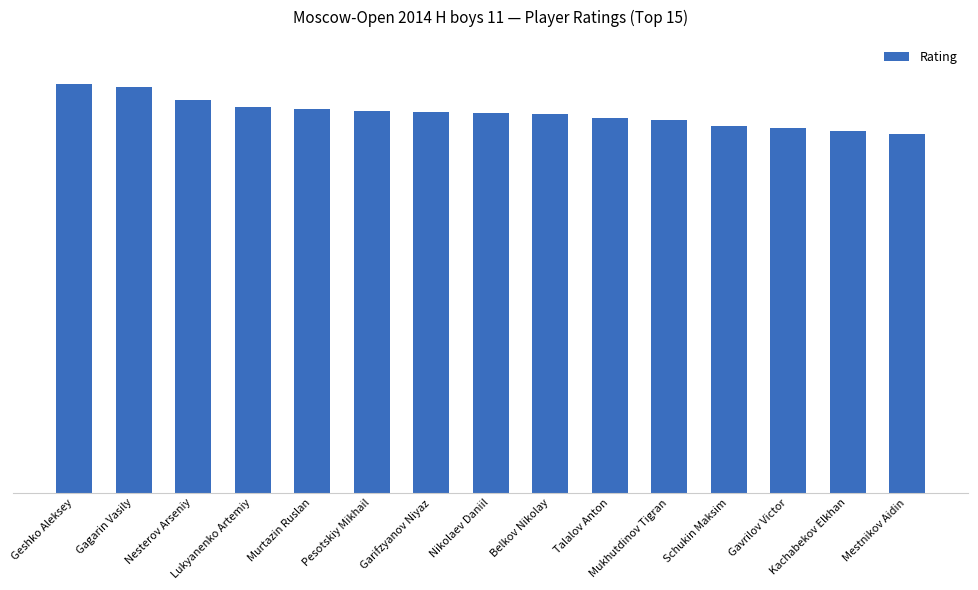

Does the chart contain any negative values?

No